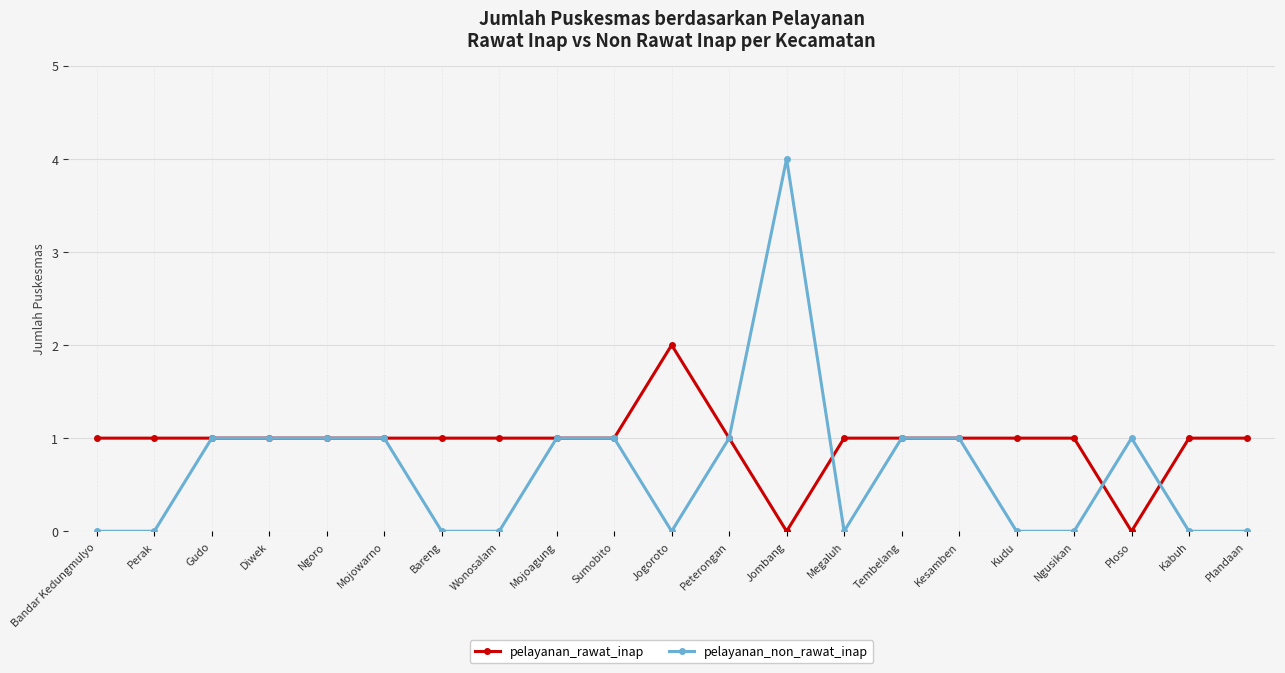

How many data points in pelayanan_non_rawat_inap are less than 1?

10